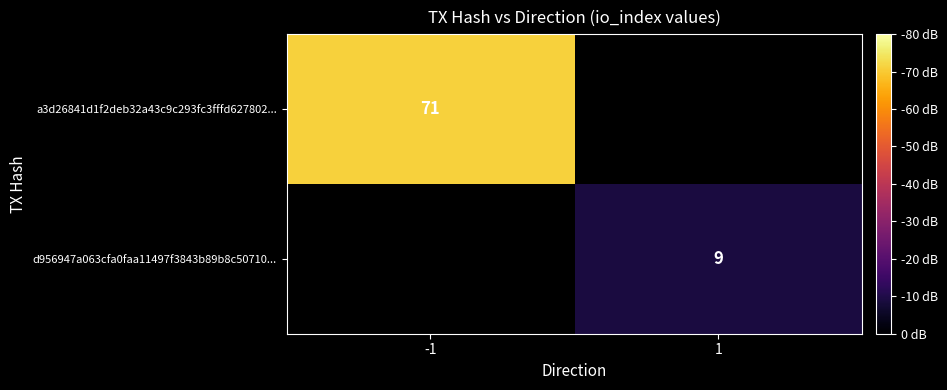

Is it true that d956947a063cfa0faa11497f3843b89b8c50710... equals 3 at 1?

False